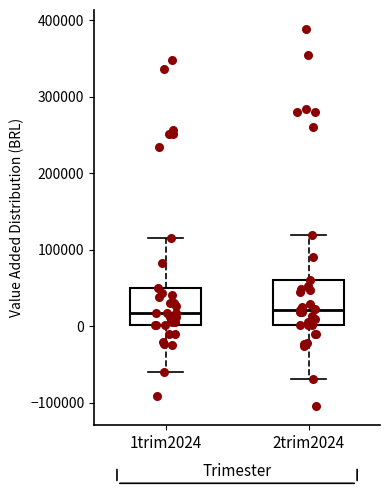

Where does the lower whisker of the box for 2trim2024 end on the y-axis? The values are not printed on the chart, so give them approximately, as read against the axis.

-70000